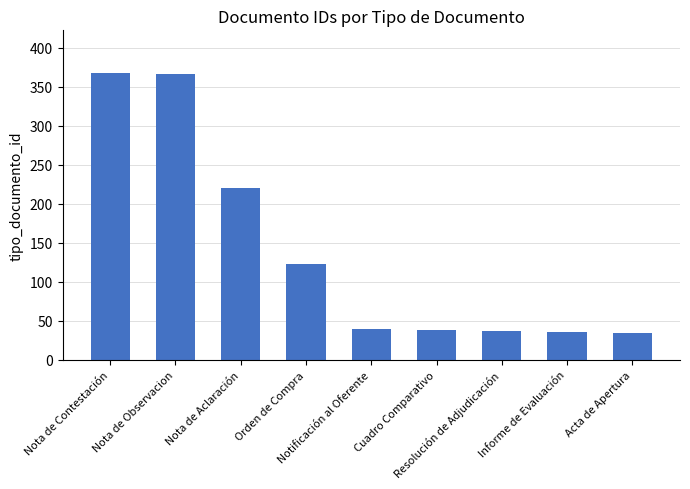

How many bars are there in total?

9